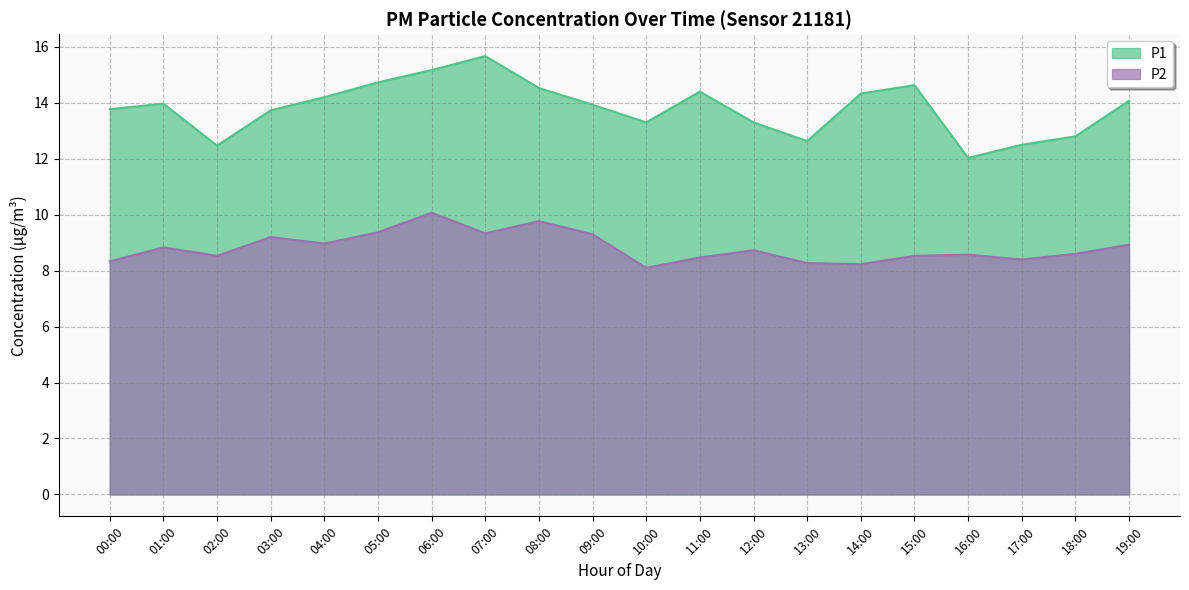

What is the minimum value shown in the chart?

8.1